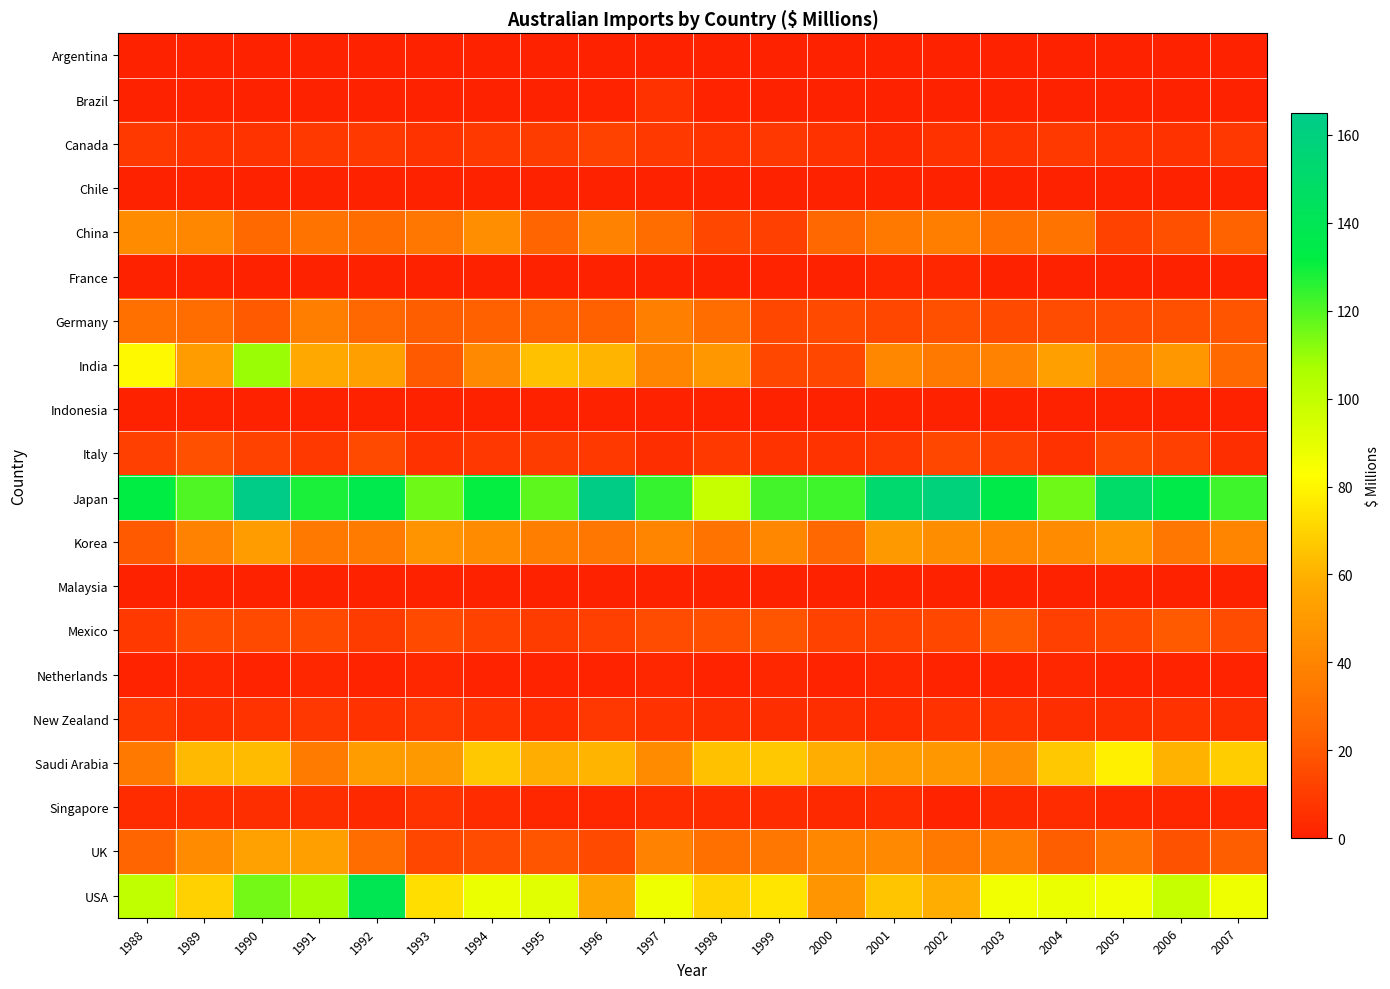

Reading right to left, transcribe all the data shown in this chart.

Argentina: 2007=0	2006=0	2005=0	2004=0	2003=0	2002=0	2001=0	2000=0	1999=0	1998=0	1997=0	1996=0	1995=0	1994=0	1993=0	1992=0	1991=0	1990=0	1989=0	1988=0
Brazil: 2007=0	2006=0	2005=0	2004=0	2003=0	2002=0	2001=0	2000=0	1999=0	1998=1	1997=6	1996=1	1995=0	1994=0	1993=0	1992=0	1991=0	1990=0	1989=0	1988=0
Canada: 2007=8	2006=6	2005=7	2004=9	2003=7	2002=6	2001=3	2000=6	1999=8	1998=7	1997=9	1996=12	1995=10	1994=9	1993=7	1992=9	1991=9	1990=7	1989=6	1988=9
Chile: 2007=0	2006=0	2005=0	2004=0	2003=0	2002=0	2001=0	2000=0	1999=0	1998=0	1997=0	1996=0	1995=0	1994=0	1993=0	1992=0	1991=0	1990=0	1989=0	1988=0
China: 2007=24	2006=17	2005=12	2004=32	2003=30	2002=37	2001=34	2000=26	1999=11	1998=14	1997=28	1996=39	1995=25	1994=45	1993=33	1992=29	1991=32	1990=27	1989=41	1988=43
France: 2007=0	2006=0	2005=0	2004=0	2003=0	2002=2	2001=2	2000=0	1999=1	1998=0	1997=0	1996=0	1995=0	1994=0	1993=0	1992=0	1991=0	1990=0	1989=0	1988=0
Germany: 2007=19	2006=17	2005=16	2004=16	2003=15	2002=17	2001=14	2000=15	1999=14	1998=29	1997=38	1996=23	1995=24	1994=23	1993=22	1992=26	1991=37	1990=21	1989=29	1988=30
India: 2007=27	2006=49	2005=37	2004=53	2003=39	2002=34	2001=41	2000=14	1999=14	1998=49	1997=40	1996=61	1995=65	1994=42	1993=21	1992=53	1991=57	1990=109	1989=51	1988=81
Indonesia: 2007=0	2006=0	2005=0	2004=0	2003=0	2002=0	2001=0	2000=0	1999=0	1998=0	1997=0	1996=0	1995=0	1994=0	1993=0	1992=0	1991=0	1990=0	1989=0	1988=0
Italy: 2007=5	2006=11	2005=14	2004=6	2003=11	2002=14	2001=8	2000=7	1999=7	1998=9	1997=5	1996=9	1995=10	1994=8	1993=6	1992=15	1991=9	1990=12	1989=17	1988=11
Japan: 2007=123	2006=135	2005=149	2004=116	2003=135	2002=159	2001=152	2000=123	1999=122	1998=99	1997=124	1996=164	1995=118	1994=131	1993=116	1992=136	1991=128	1990=165	1989=120	1988=132
Korea: 2007=40	2006=33	2005=49	2004=43	2003=41	2002=44	2001=50	2000=26	1999=41	1998=31	1997=40	1996=33	1995=37	1994=43	1993=47	1992=35	1991=34	1990=52	1989=39	1988=21
Malaysia: 2007=0	2006=0	2005=0	2004=0	2003=0	2002=0	2001=0	2000=0	1999=0	1998=0	1997=0	1996=0	1995=0	1994=0	1993=0	1992=0	1991=0	1990=0	1989=0	1988=0
Mexico: 2007=16	2006=21	2005=14	2004=11	2003=21	2002=14	2001=12	2000=12	1999=19	1998=17	1997=16	1996=11	1995=10	1994=12	1993=15	1992=10	1991=15	1990=15	1989=15	1988=9
Netherlands: 2007=1	2006=1	2005=1	2004=2	2003=1	2002=1	2001=2	2000=1	1999=2	1998=1	1997=2	1996=1	1995=1	1994=1	1993=2	1992=1	1991=2	1990=1	1989=2	1988=1
New Zealand: 2007=5	2006=6	2005=5	2004=5	2003=7	2002=6	2001=4	2000=5	1999=5	1998=5	1997=6	1996=8	1995=4	1994=6	1993=8	1992=6	1991=8	1990=7	1989=5	1988=9
Saudi Arabia: 2007=68	2006=60	2005=78	2004=67	2003=45	2002=49	2001=51	2000=59	1999=67	1998=65	1997=43	1996=61	1995=59	1994=67	1993=50	1992=51	1991=35	1990=63	1989=62	1988=34
Singapore: 2007=2	2006=2	2005=2	2004=4	2003=3	2002=1	2001=4	2000=3	1999=4	1998=4	1997=4	1996=2	1995=2	1994=4	1993=7	1992=3	1991=5	1990=5	1989=4	1988=4
UK: 2007=22	2006=18	2005=31	2004=22	2003=37	2002=34	2001=42	2000=41	1999=33	1998=30	1997=39	1996=15	1995=19	1994=16	1993=14	1992=28	1991=53	1990=54	1989=43	1988=25
USA: 2007=87	2006=99	2005=86	2004=88	2003=86	2002=59	2001=66	2000=48	1999=75	1998=70	1997=87	1996=56	1995=91	1994=88	1993=73	1992=139	1991=107	1990=115	1989=69	1988=101